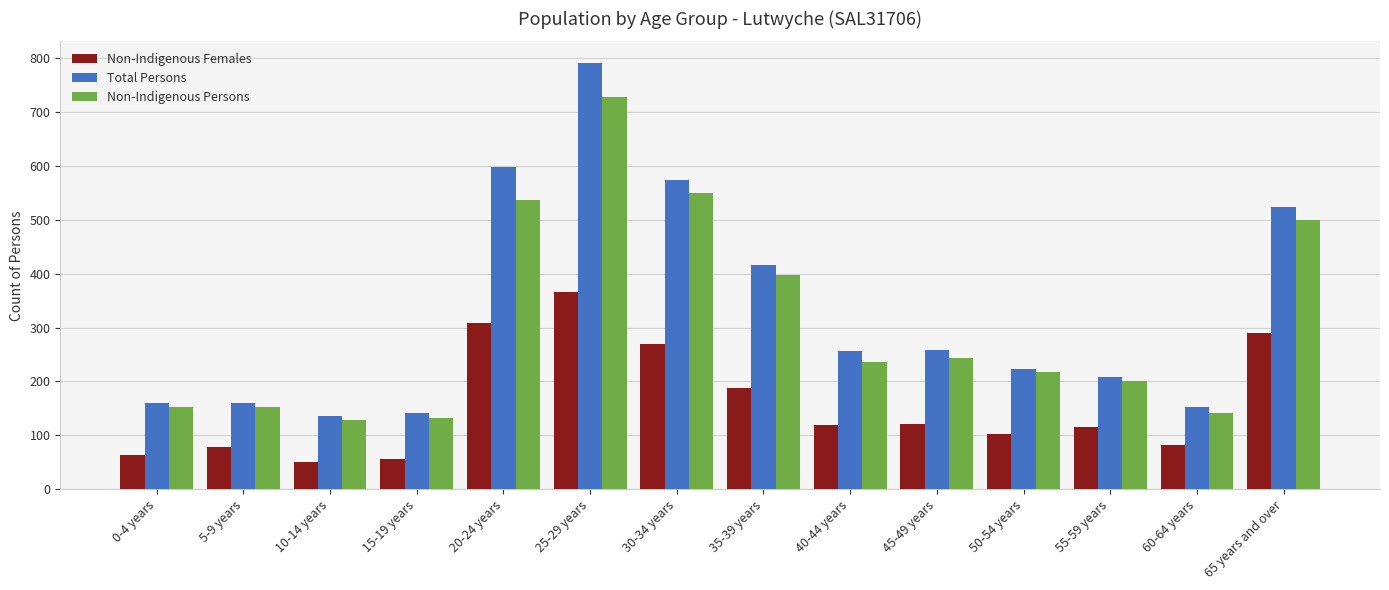

Is the value of Non-Indigenous Persons at 15-19 years greater than the value of Non-Indigenous Females at 15-19 years?

Yes